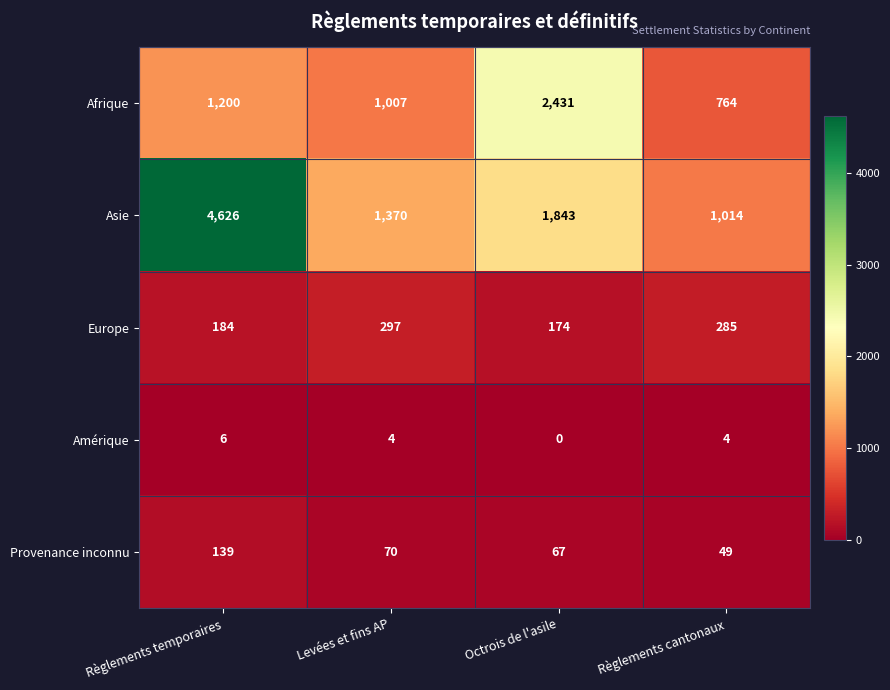

List the series in order of their peak value, lowest first.

Amérique, Provenance inconnu, Europe, Afrique, Asie